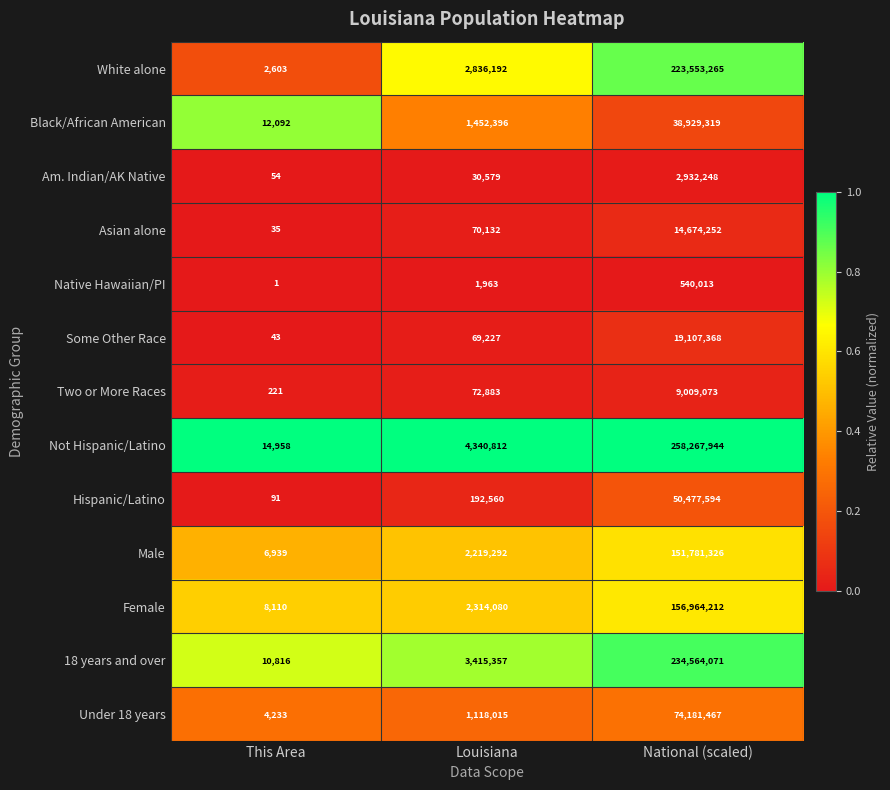

What is the greatest value displayed?

258267944